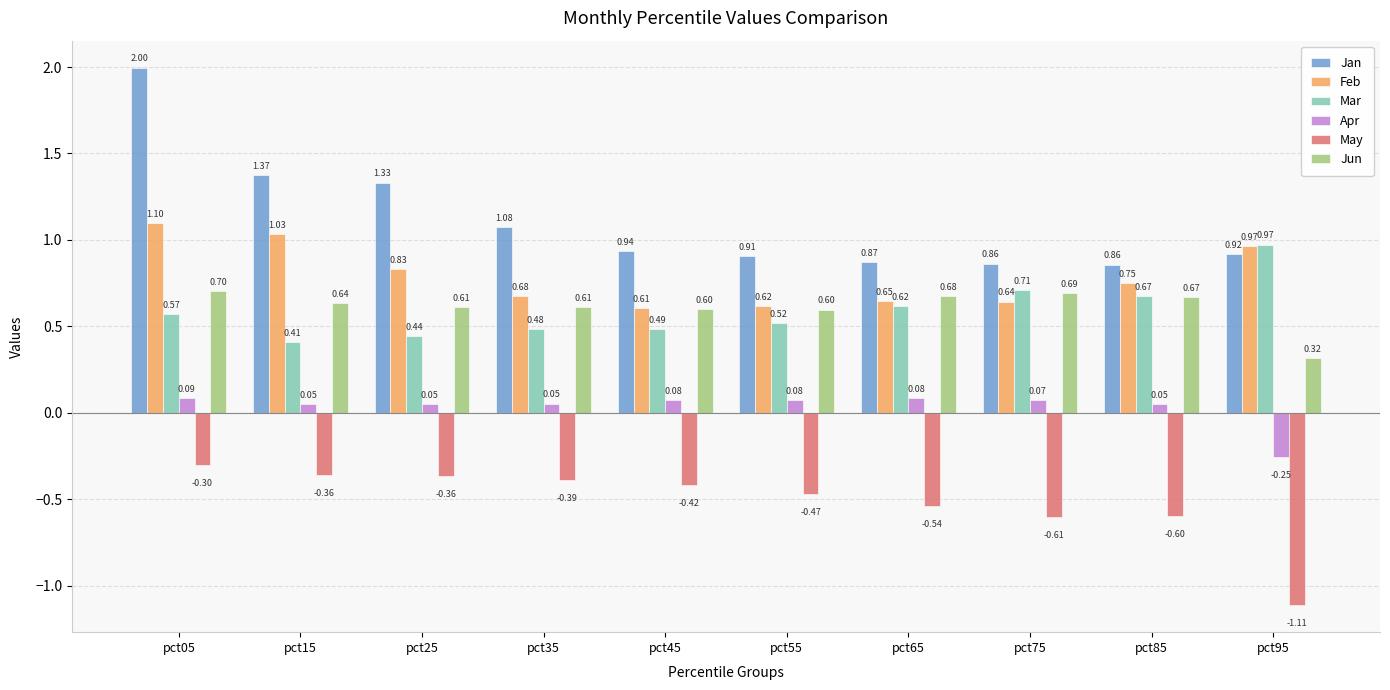

How many bars are there in total?

60